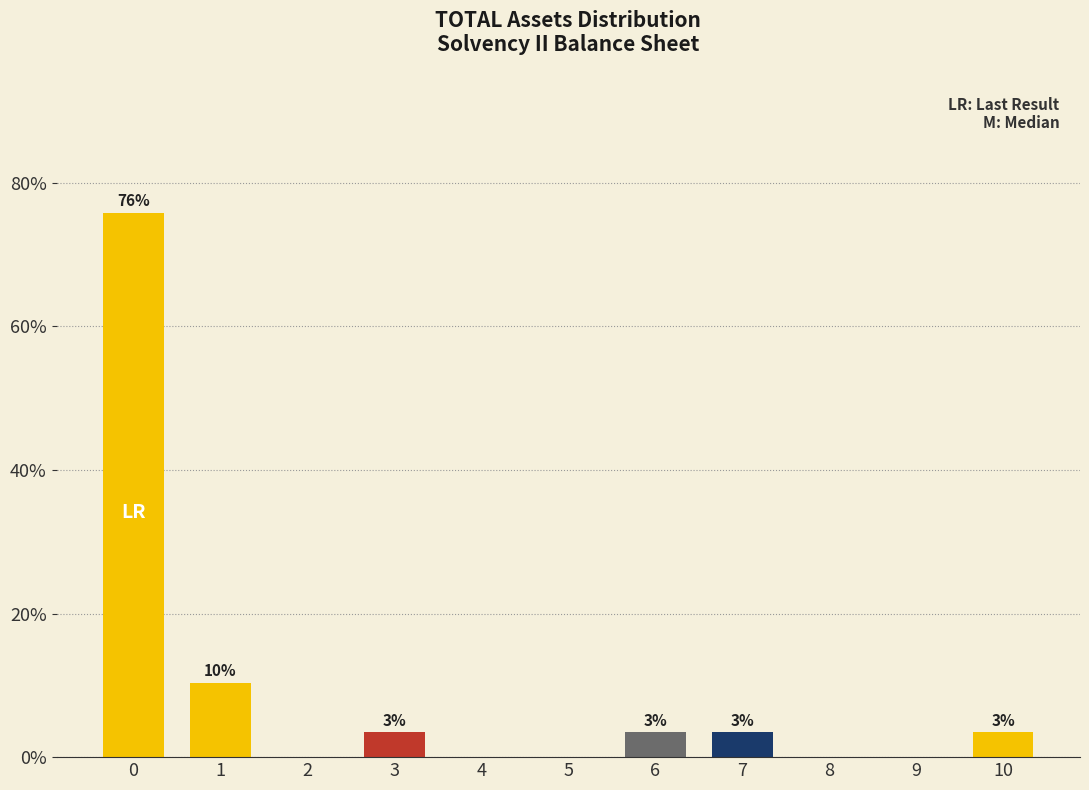

Are the bars horizontal?

No